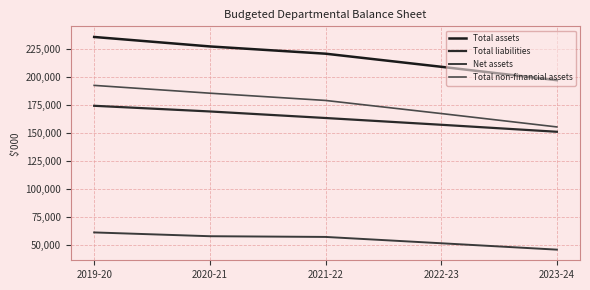

True or false: Total assets and Total non-financial assets intersect in this chart.

False